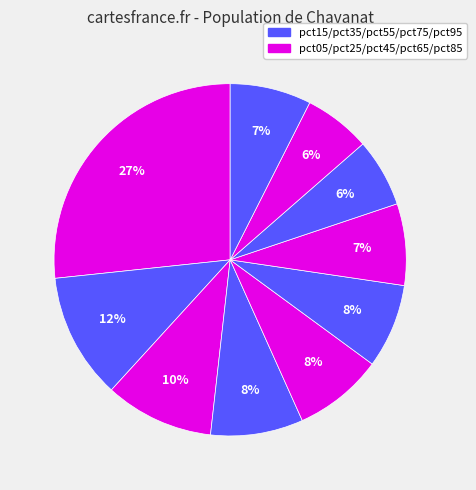

How many slices are in this pie chart?

10